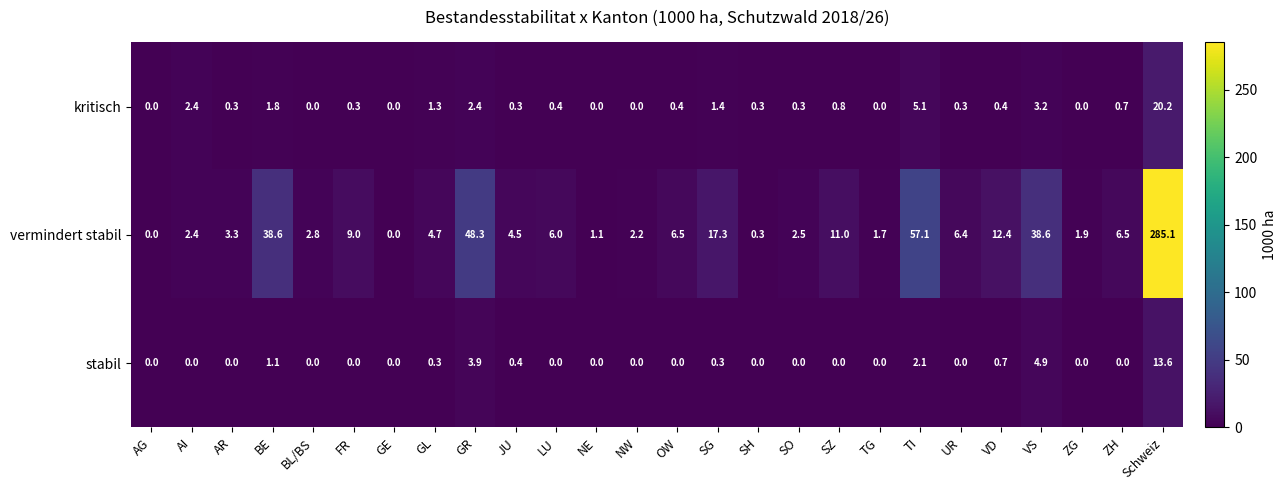

What is the greatest value displayed?

285.1